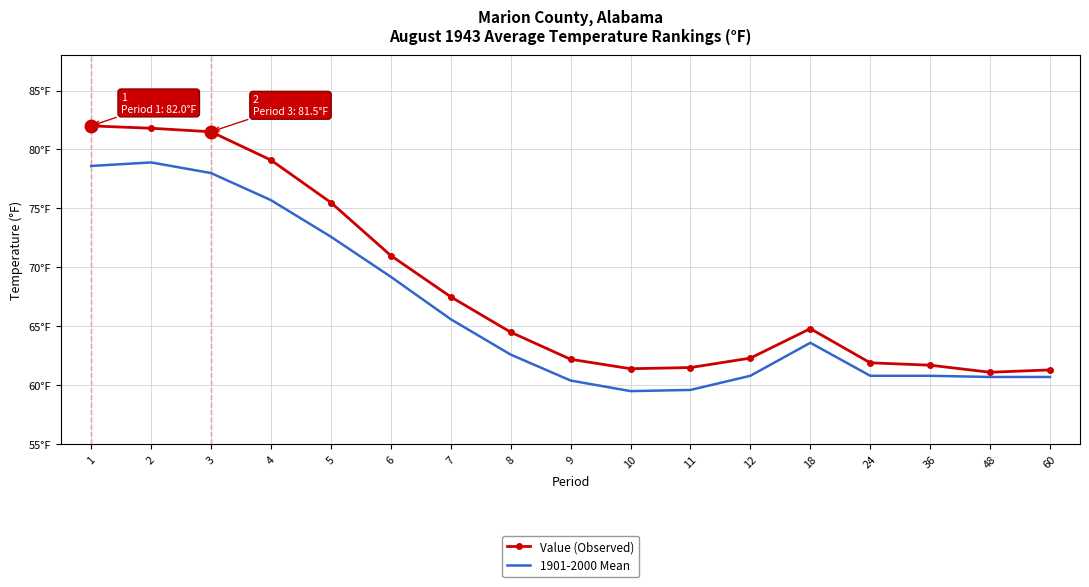

Which series has the largest total across all categories?

Value (Observed)